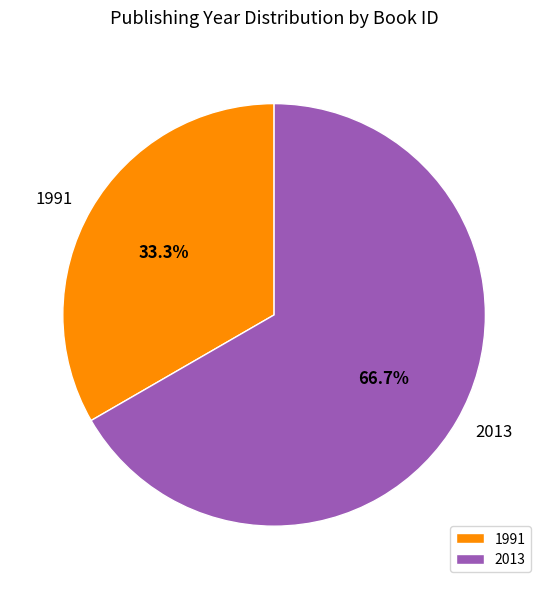

What is the smallest slice in the pie chart?

1991